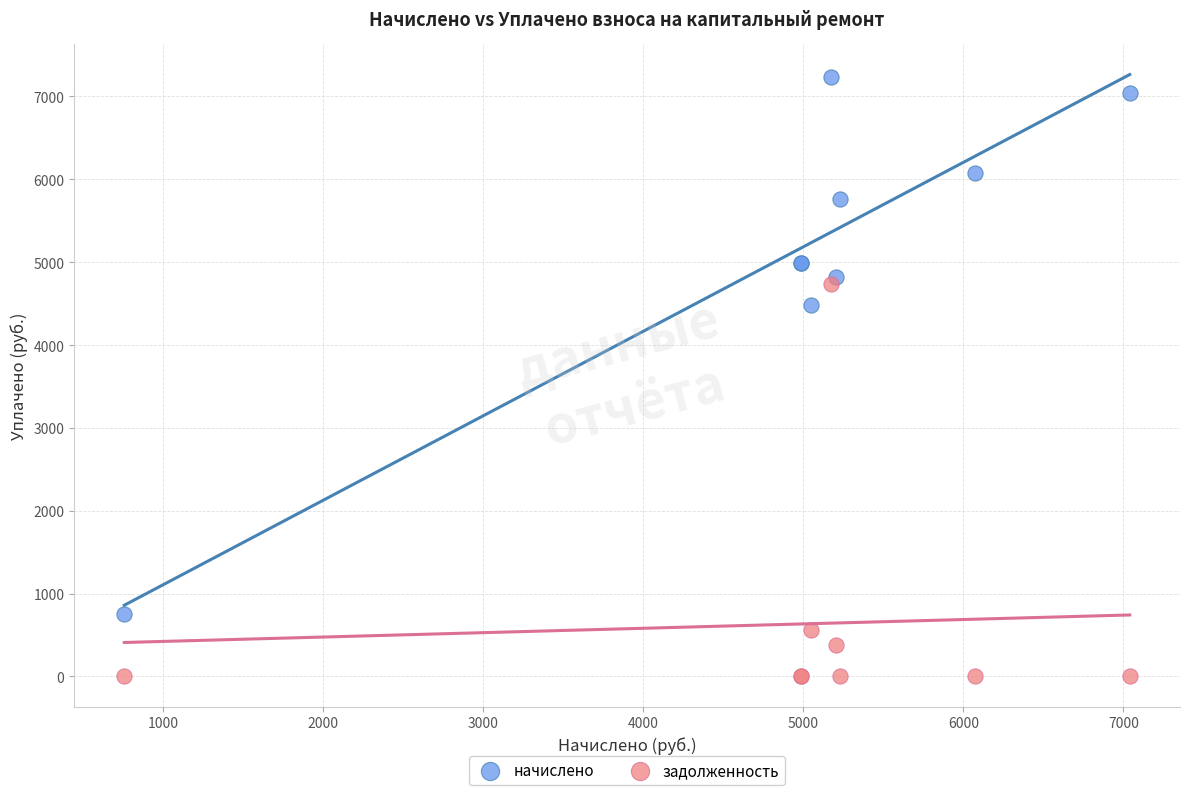

Which series has the largest Y range (max minus min)?

начислено